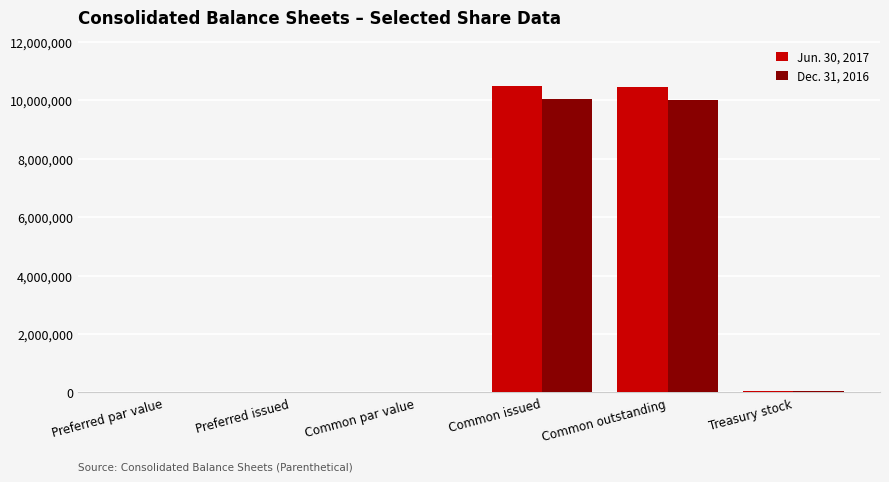

What is the total value across all series at Common issued?

20541971